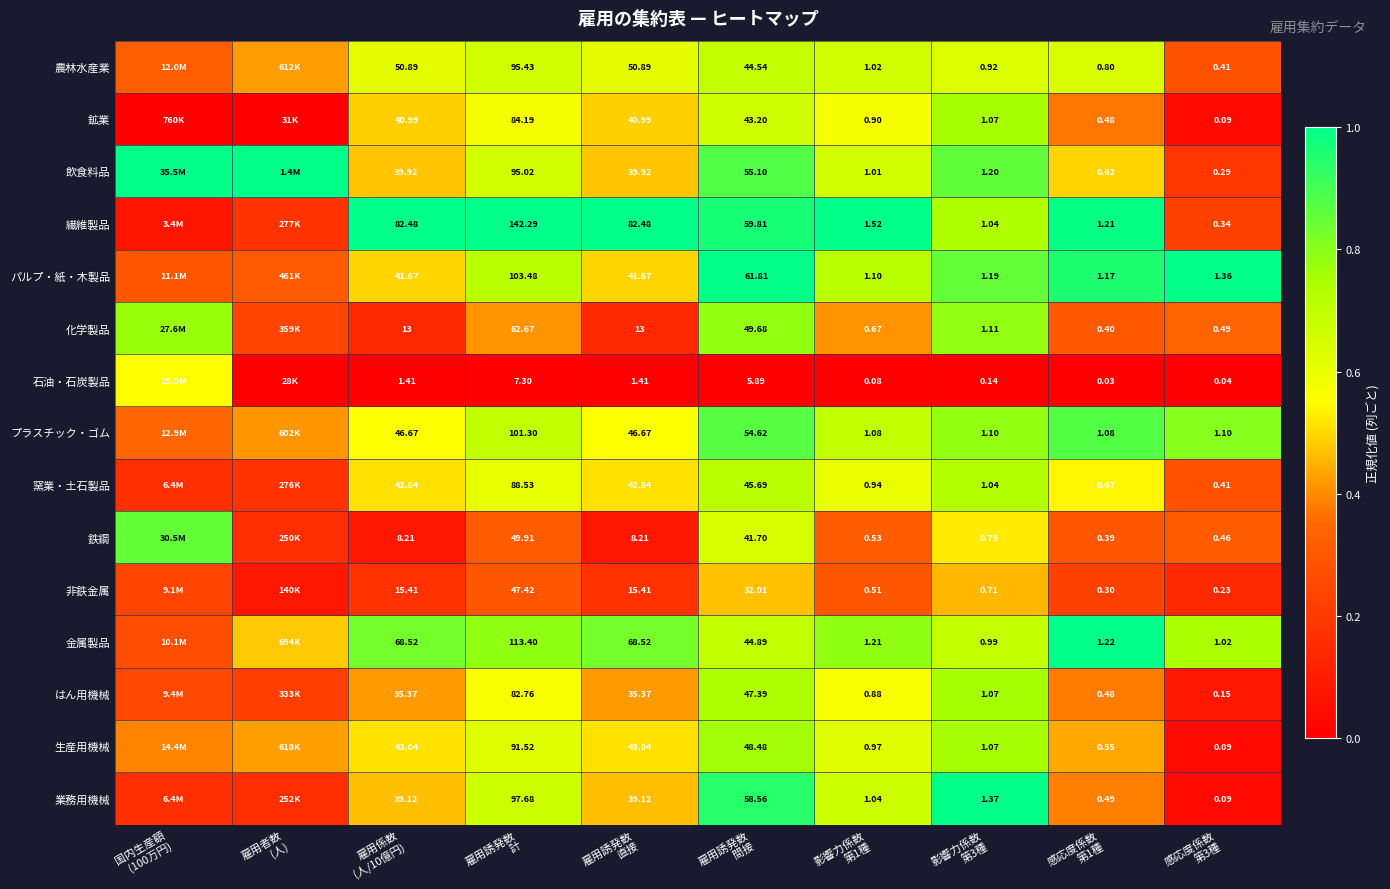

Where is 金属製品 nearest to the value 0?

国内生産額 (100万円)